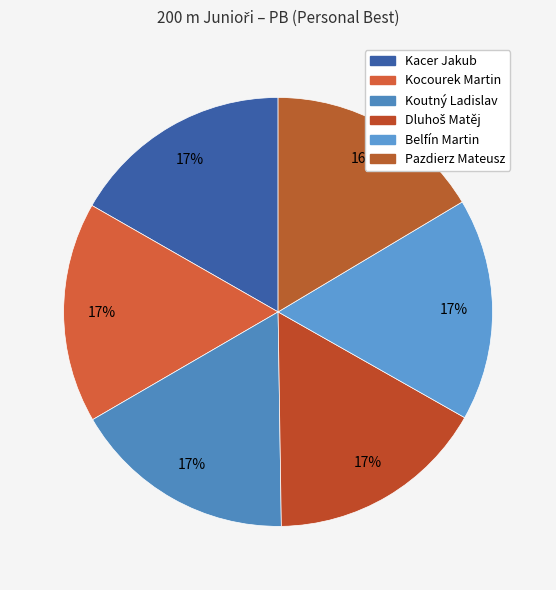

How many slices are in this pie chart?

6